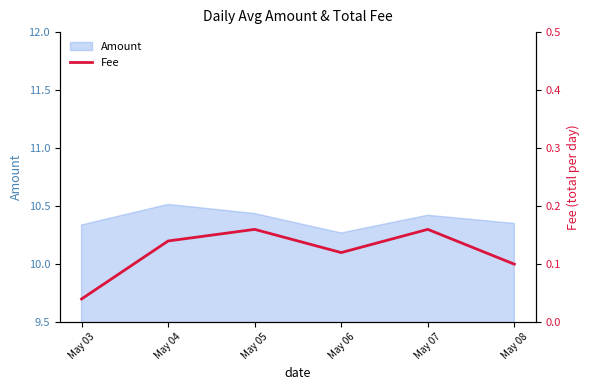

True or false: the data has more than 0 interior local peaks.

True